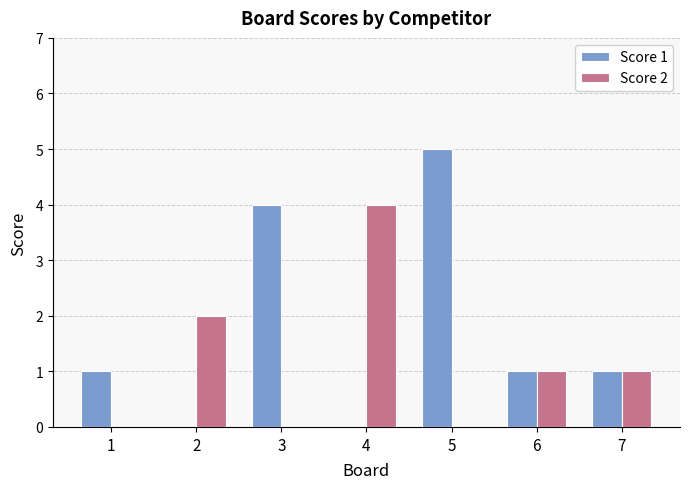

How many data points does each series have?

7